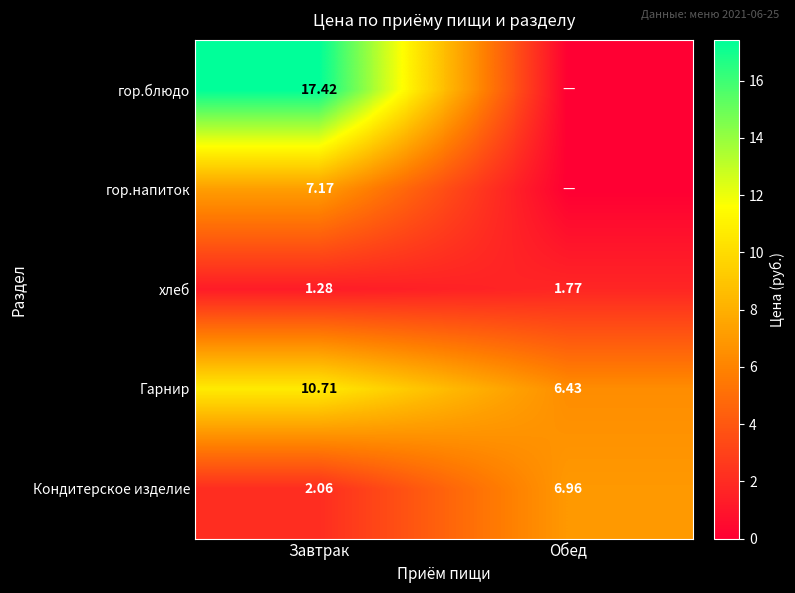

List the labels in order of Кондитерское изделие value, largest first.

Обед, Завтрак